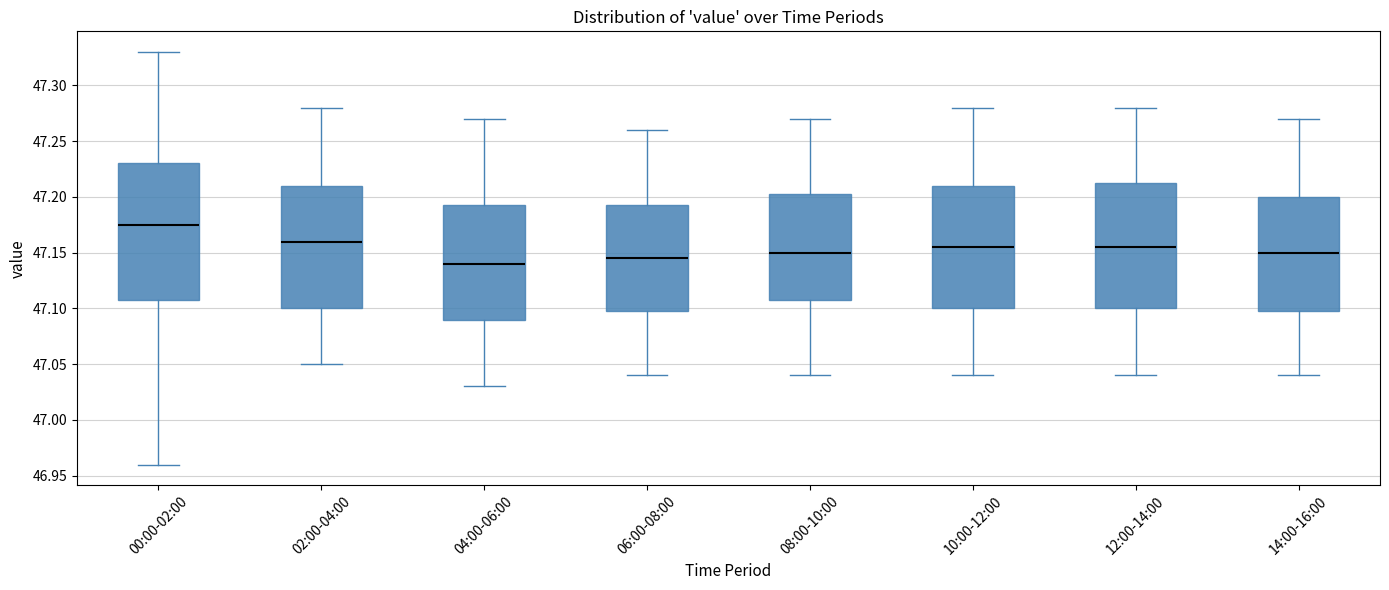

Reading left to right, transcribe this box plot: for each box, give where its median line is, the range the box spans, and where its two whiskers end, as read against the y-axis. The values are not printed on the chart, so give them approximately, as read against the axis.

00:00-02:00: median 47.175, box 47.110 to 47.230, whiskers 46.960 to 47.330
02:00-04:00: median 47.160, box 47.100 to 47.210, whiskers 47.050 to 47.280
04:00-06:00: median 47.140, box 47.090 to 47.195, whiskers 47.030 to 47.270
06:00-08:00: median 47.145, box 47.100 to 47.195, whiskers 47.040 to 47.260
08:00-10:00: median 47.150, box 47.110 to 47.205, whiskers 47.040 to 47.270
10:00-12:00: median 47.155, box 47.100 to 47.210, whiskers 47.040 to 47.280
12:00-14:00: median 47.155, box 47.100 to 47.215, whiskers 47.040 to 47.280
14:00-16:00: median 47.150, box 47.100 to 47.200, whiskers 47.040 to 47.270